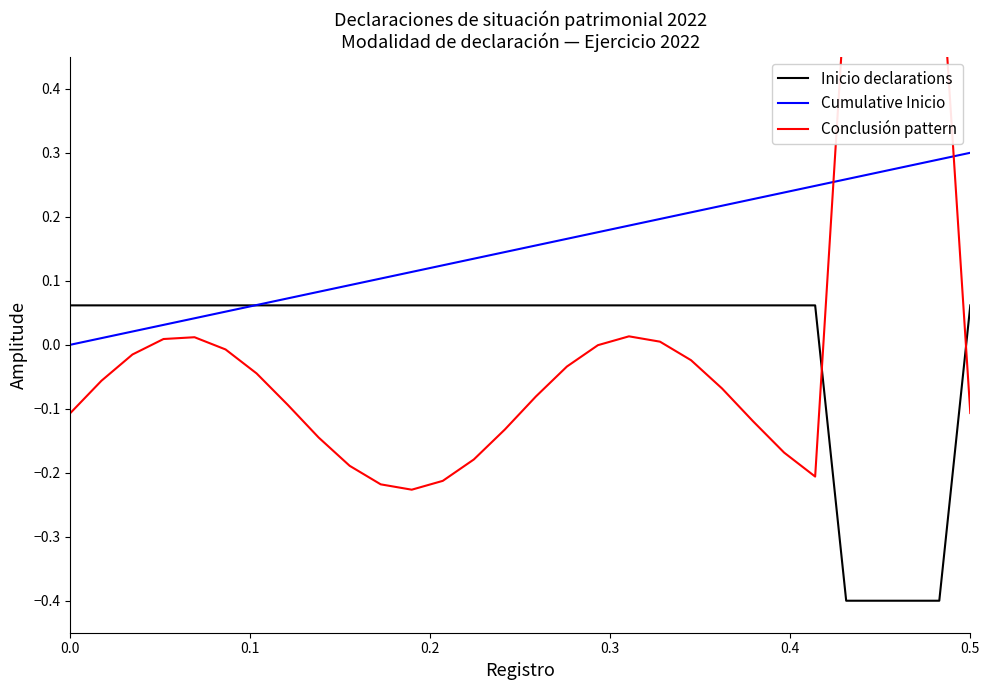

Rank the series by their maximum value, from highest to lowest.

Conclusión pattern, Cumulative Inicio, Inicio declarations